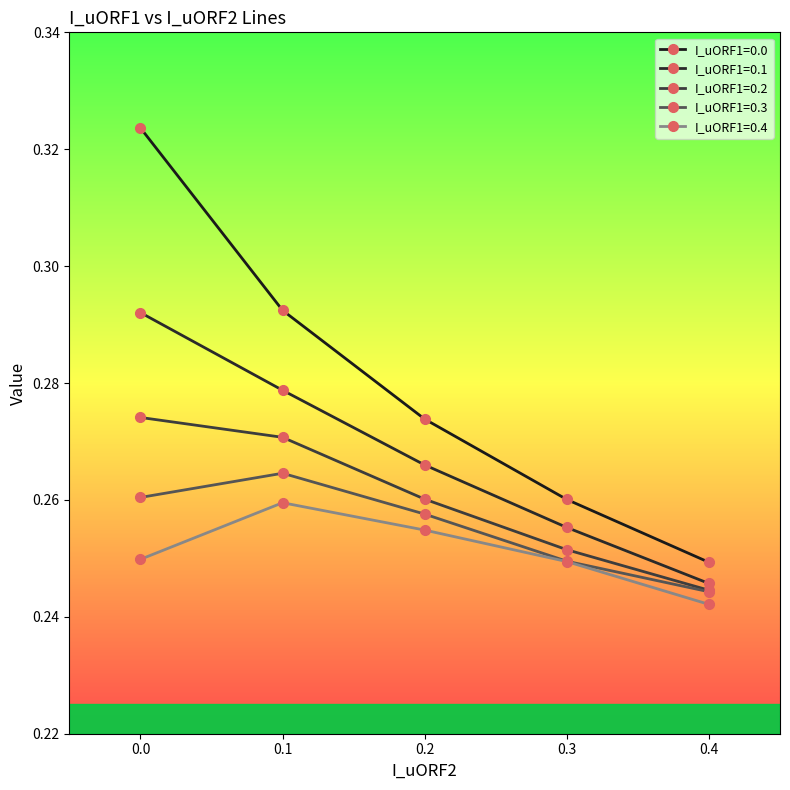

What is the sum of all I_uORF1=0.3 values?

1.3